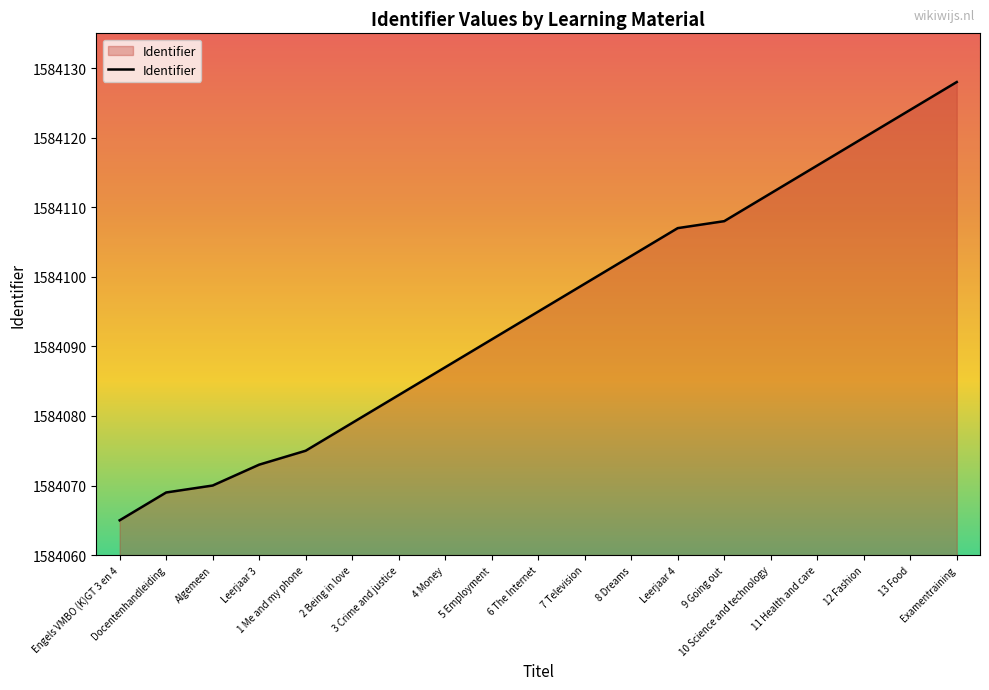

Is it true that the value at 7 Television is 1584099?

True